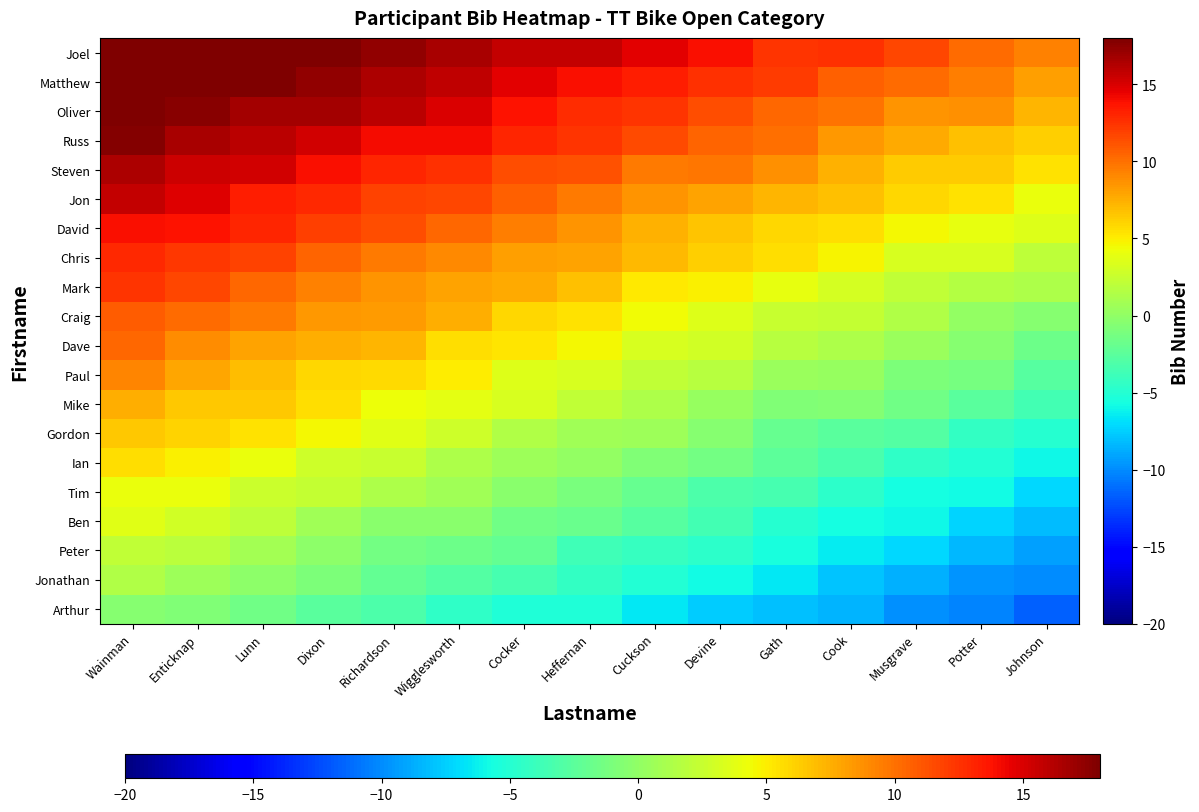

What is the difference between the highest and lowest values at Potter?

20.5